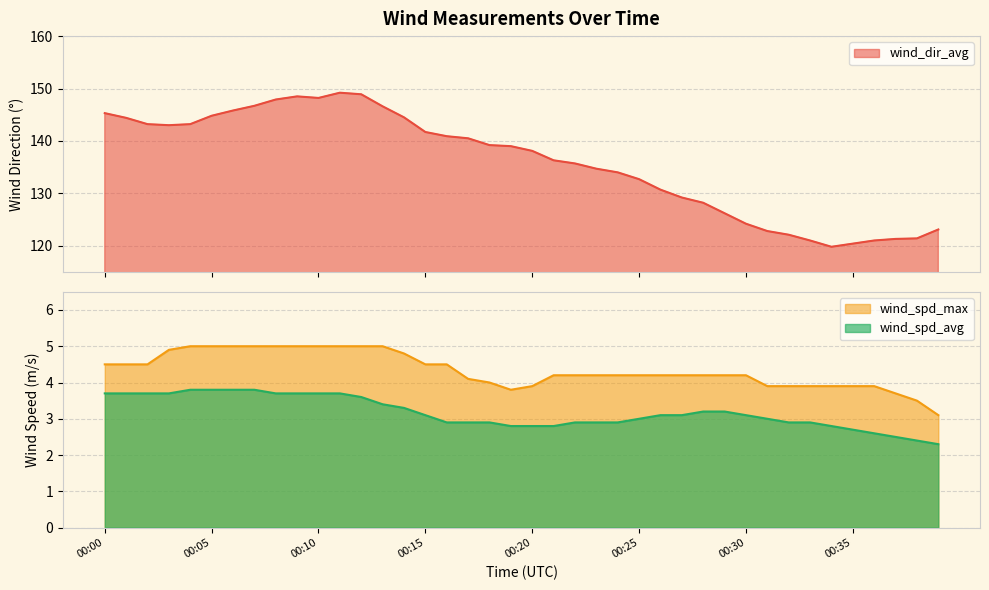

Is the value of wind_spd_max at 00:13 greater than the value of wind_dir_avg at 00:02?

No